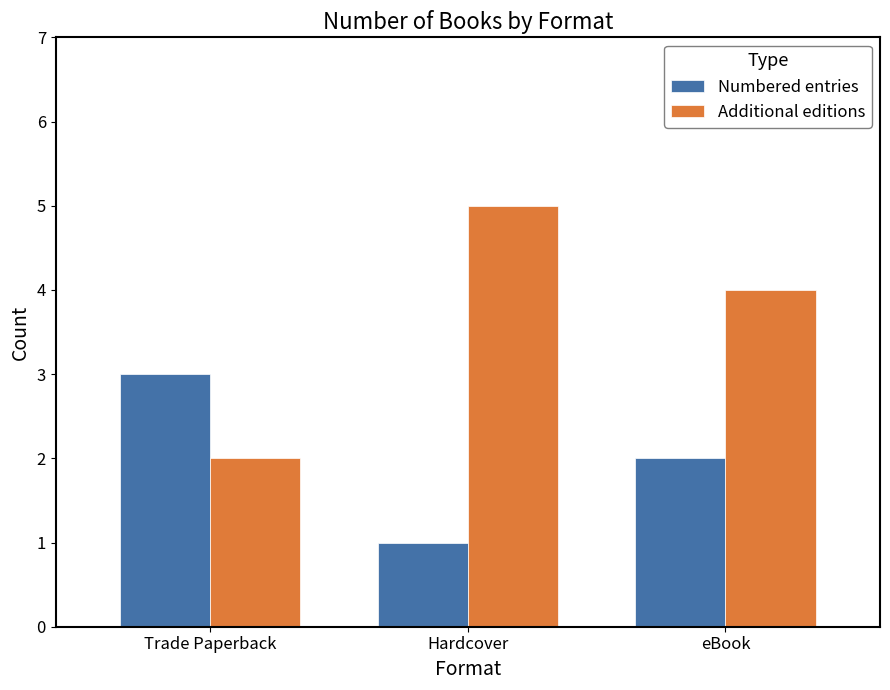

Are the bars grouped side by side (vs. stacked)?

Yes